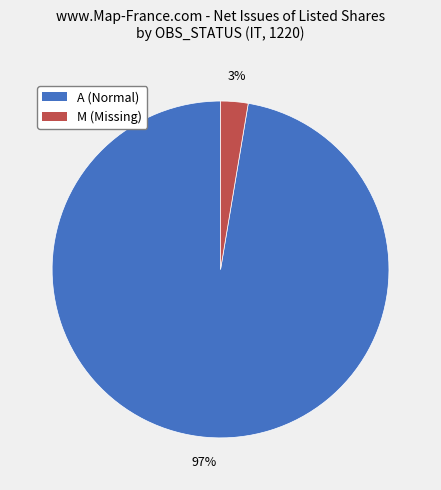

Is there a majority slice in this chart?

Yes